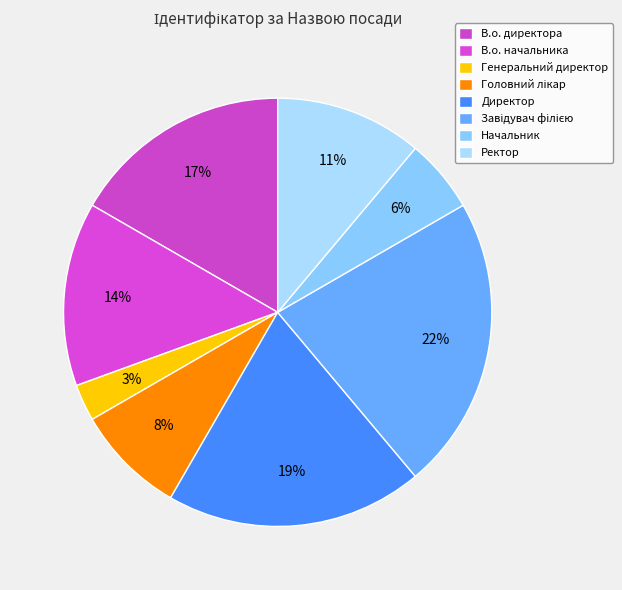

What is the largest slice in the pie chart?

Завідувач філією